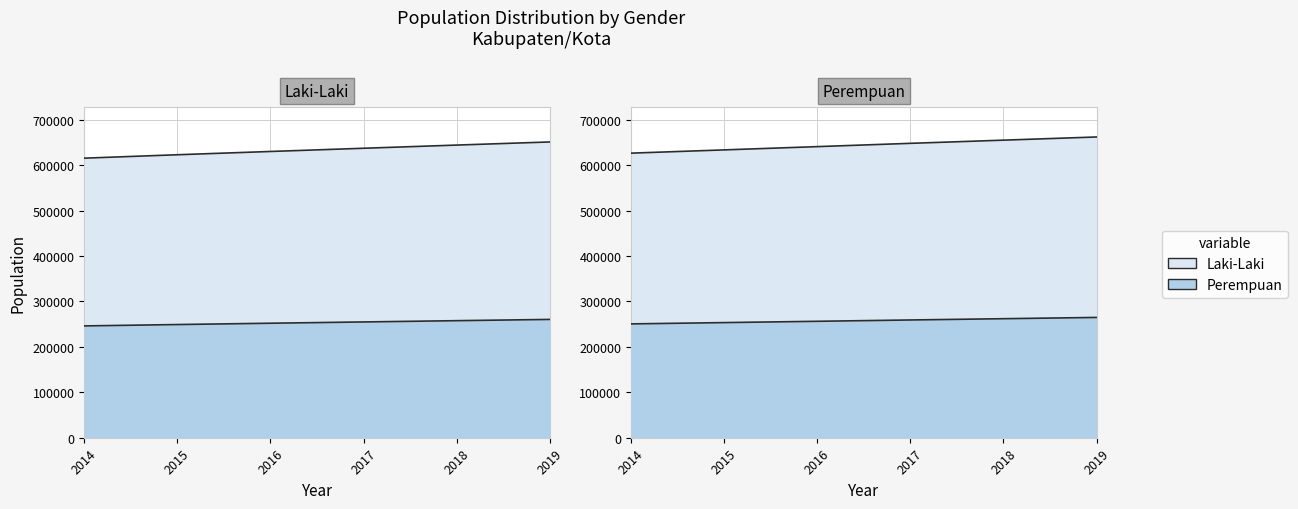

At which category does the chart reach its minimum across all series?

2014